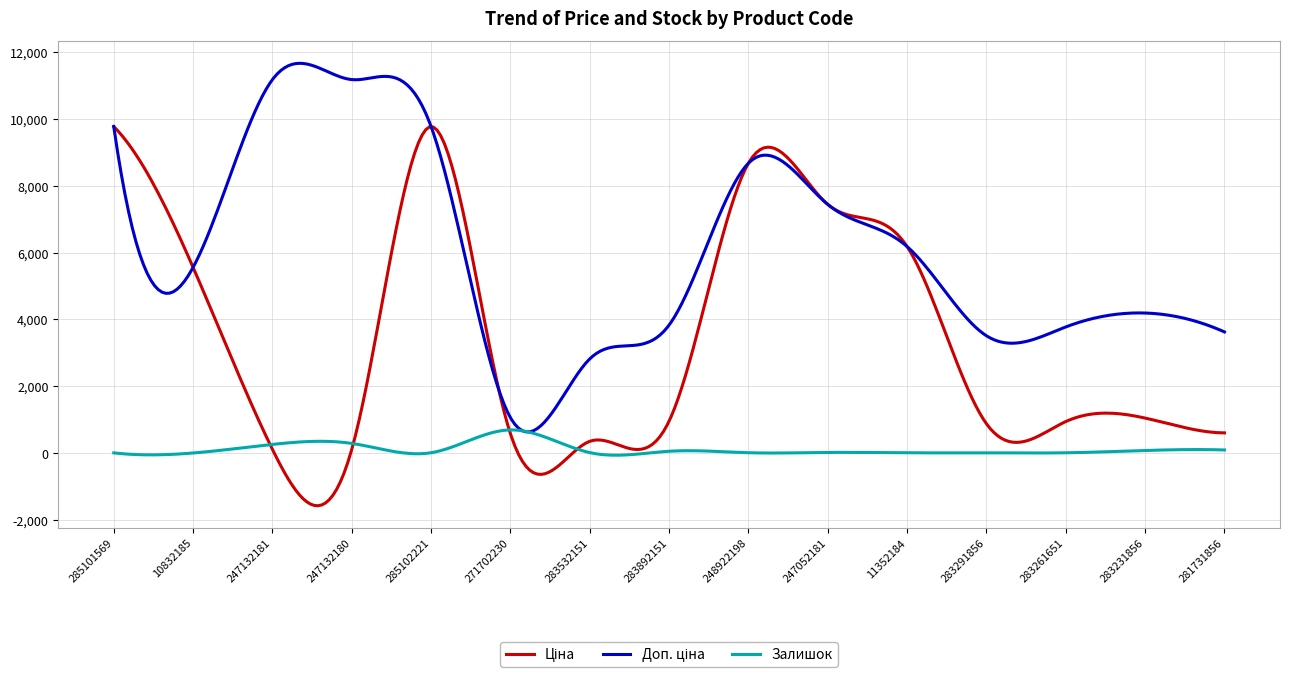

In Залишок, how many points are higher than both neighbors (excluding endpoints)?

6